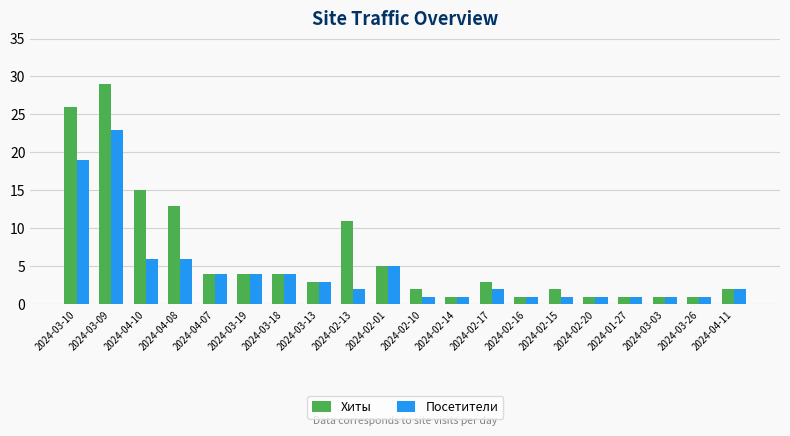

Is it true that Хиты equals 2 at 2024-04-11?

True